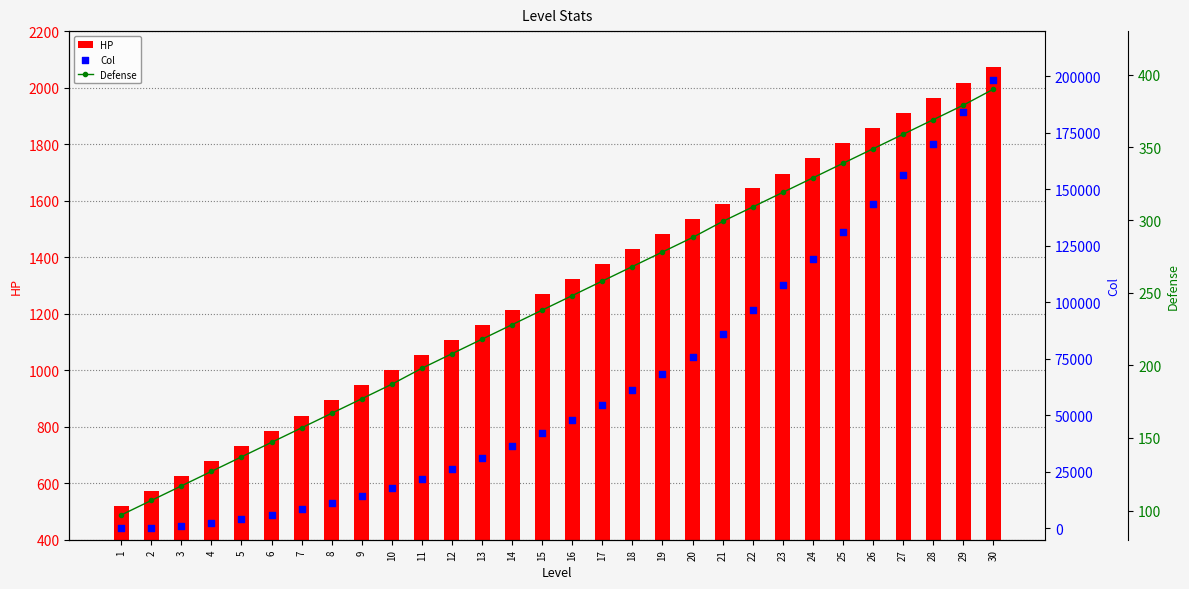

What is the total value across all series at 3?

1942